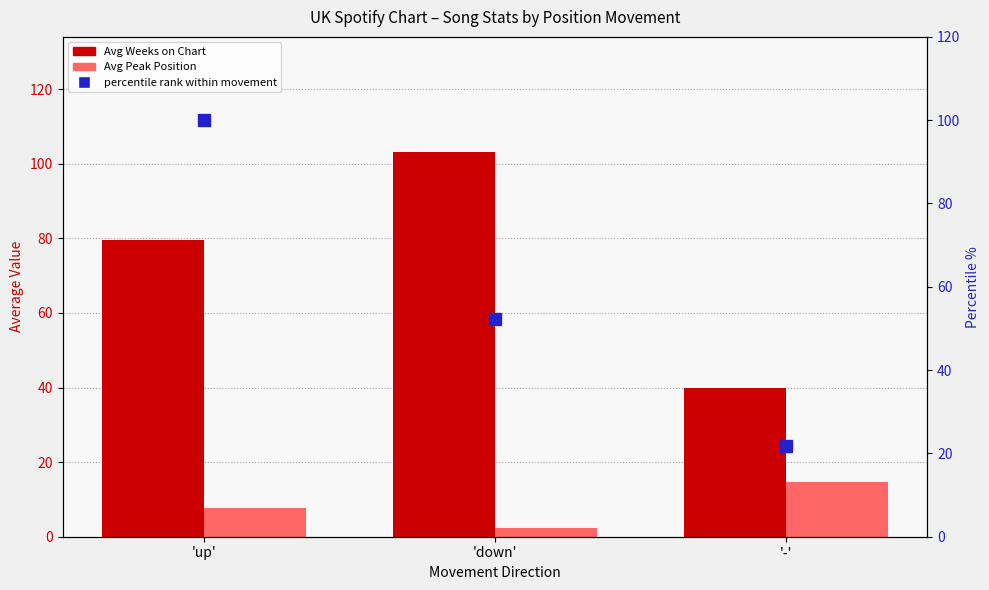

Reading left to right, transcribe all the data shown in this chart.

Avg Weeks on Chart: 'up'=79.6	'down'=103.1	'-'=39.8
Avg Peak Position: 'up'=7.7	'down'=2.2	'-'=14.6
percentile rank within movement: 'up'=100.0	'down'=52.2	'-'=21.7